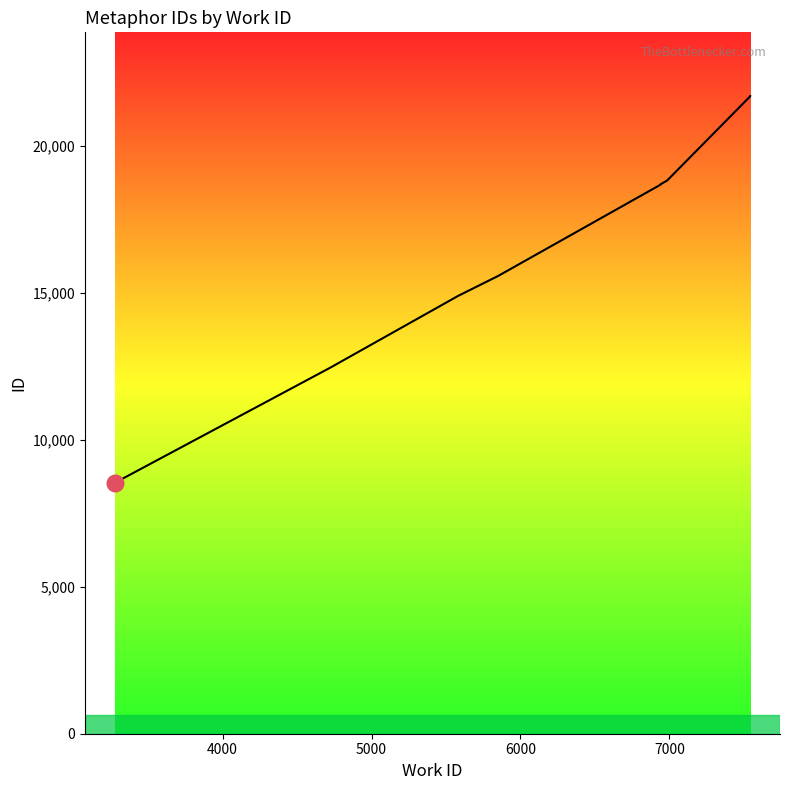

Does the chart display data point markers on the line(s)?

No